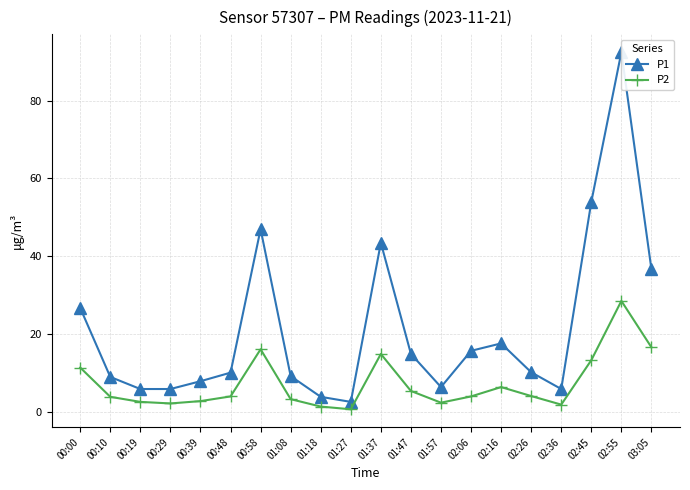

What is the smallest value displayed?

0.8